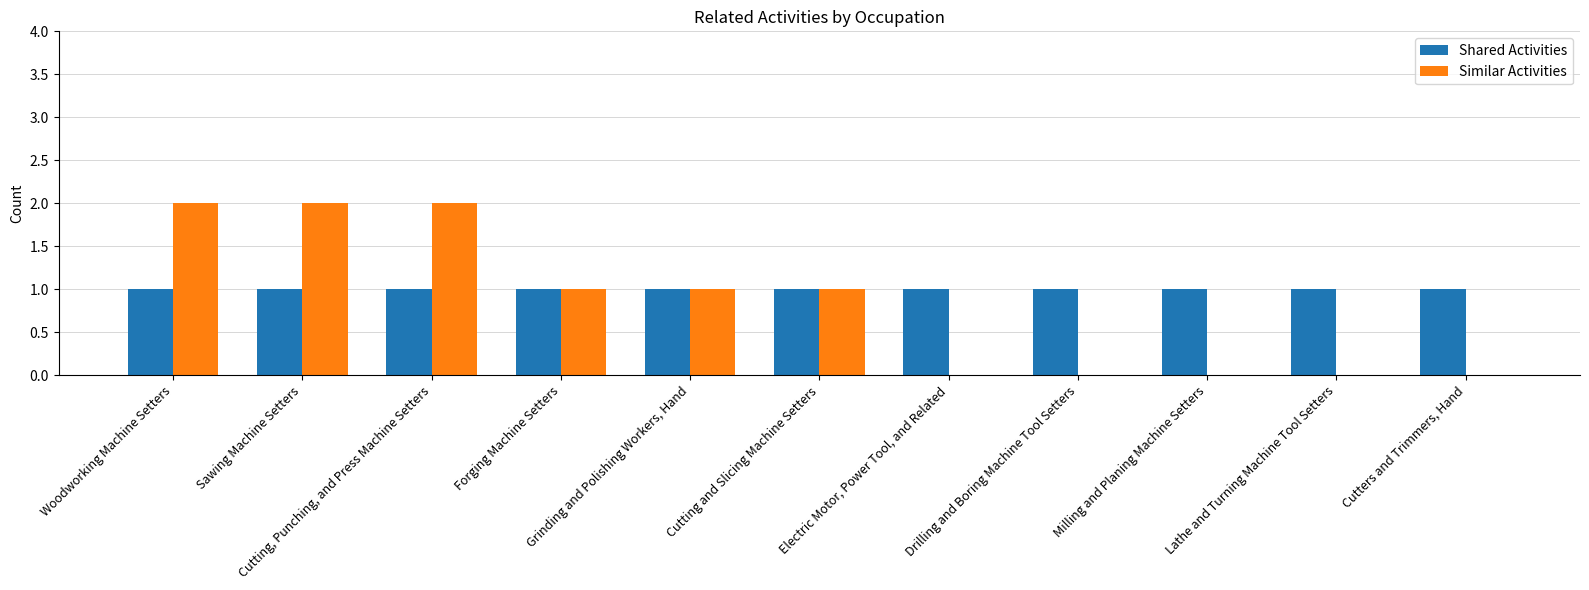

Which series has the largest total across all categories?

Shared Activities